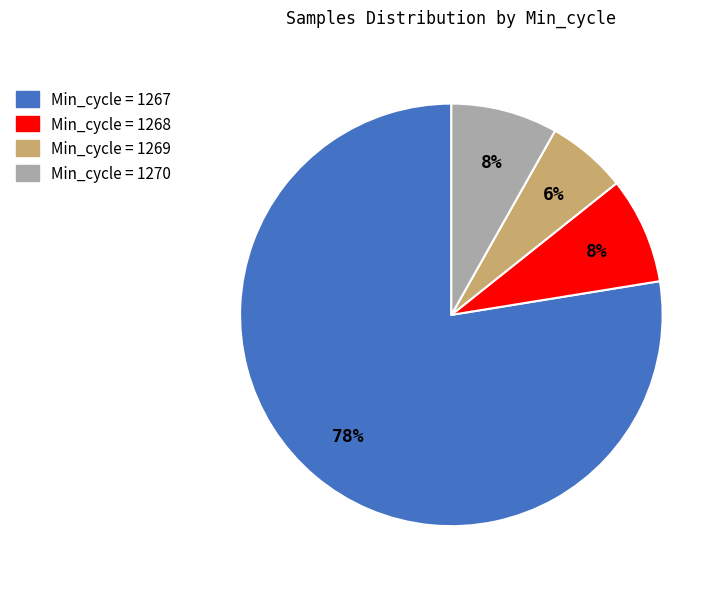

To the nearest percent, what is the average slice percentage?

25%